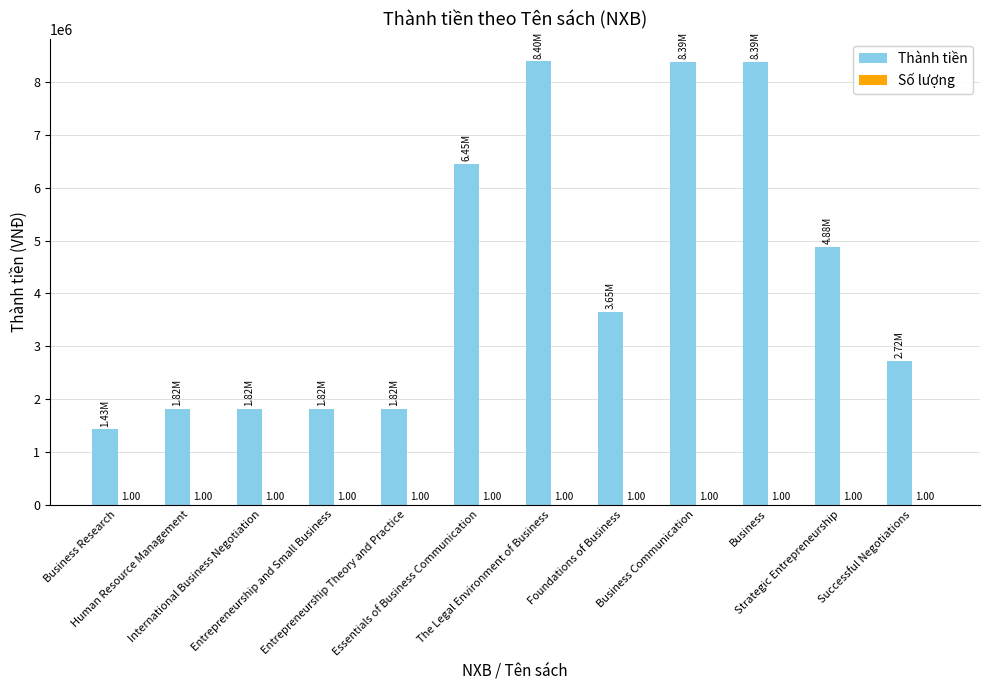

Which series has the largest total across all categories?

Thành tiền